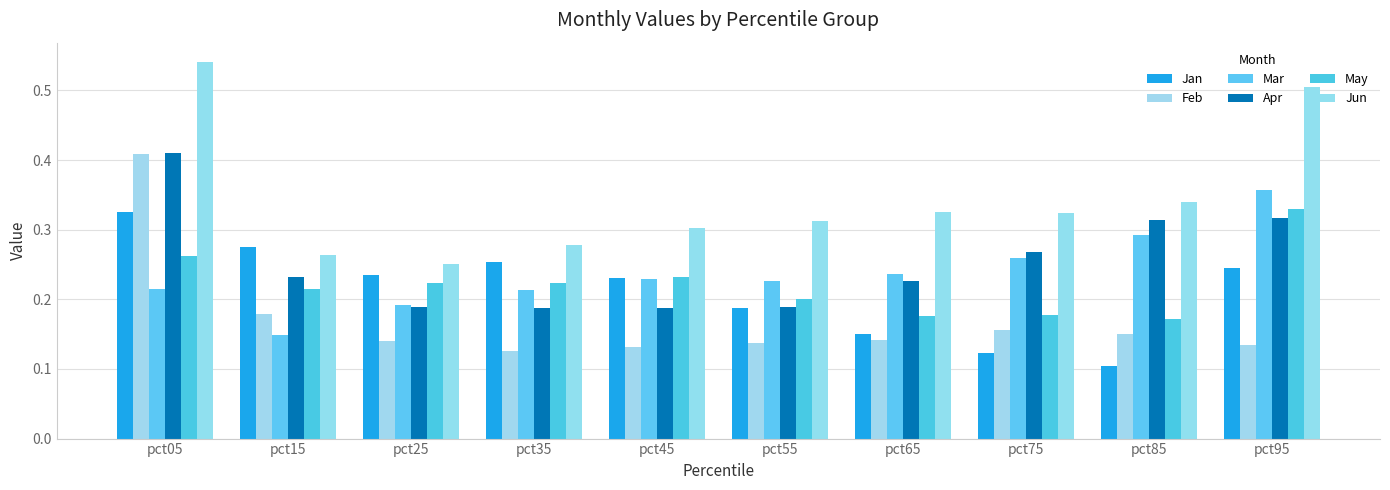

What is the value of the May bar at the 2nd from the left?

0.2